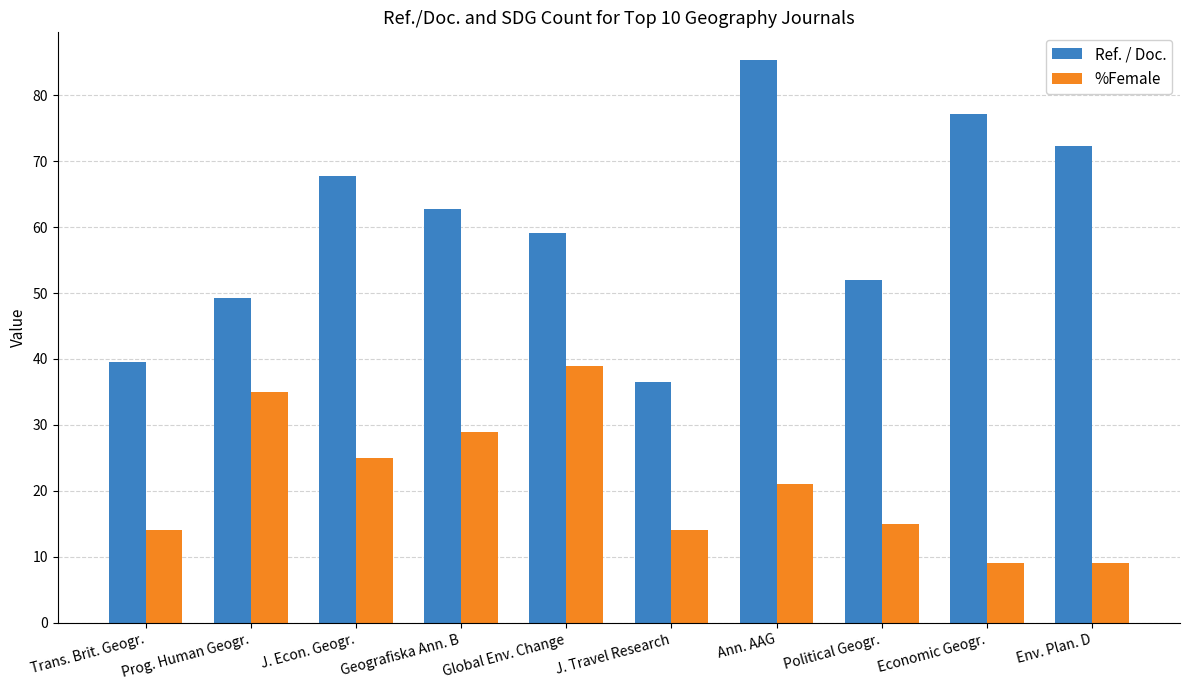

What is the total value across all series at Ann. AAG?

106.3